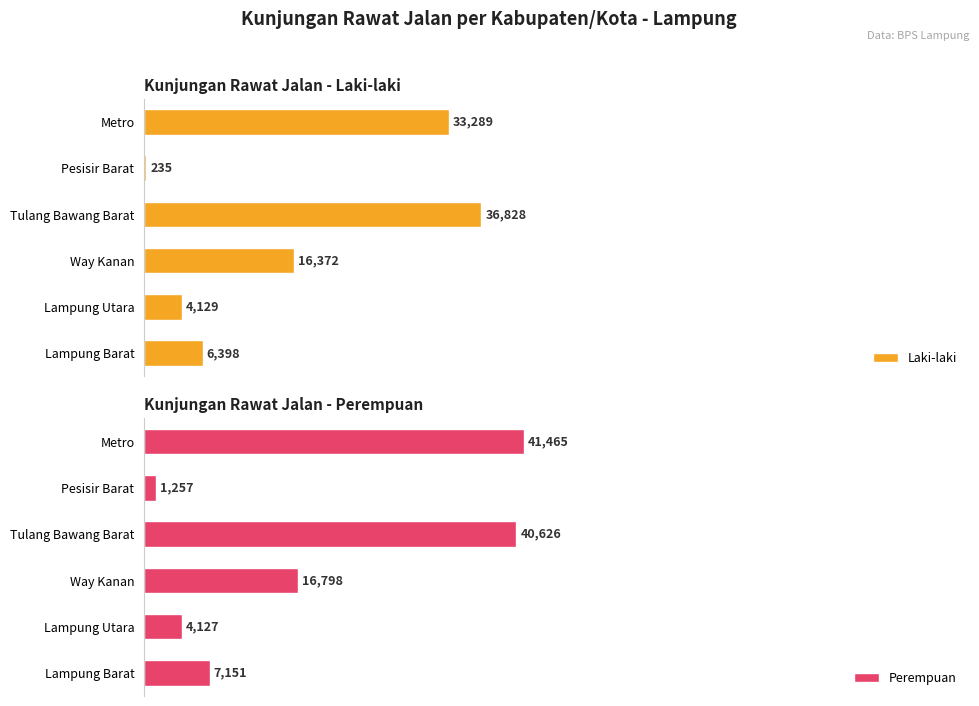

Which series has the widest spread of values?

Perempuan